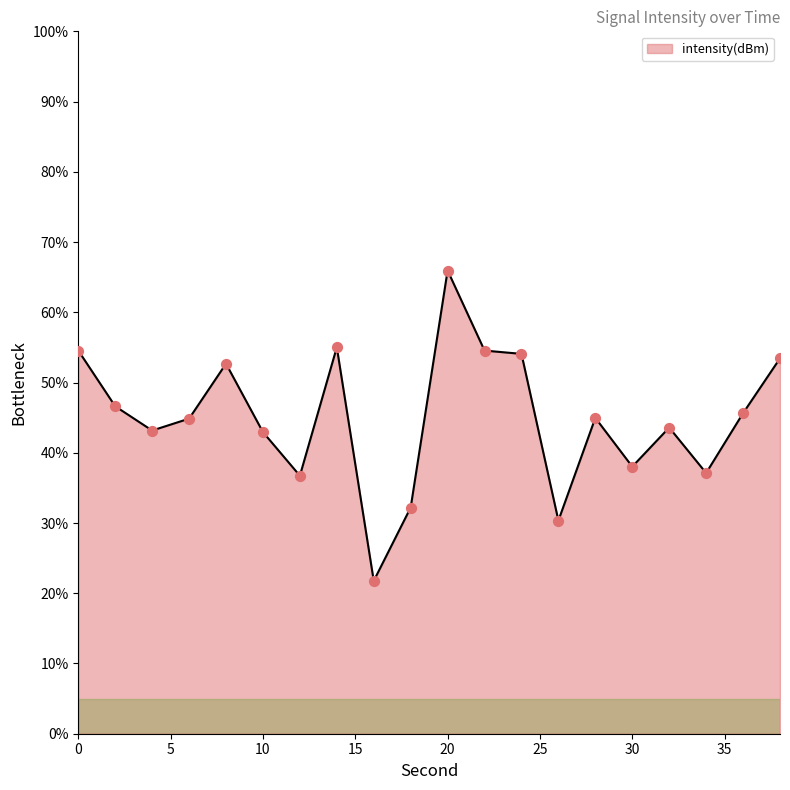

What is the difference between the maximum and minimum values?

44.2